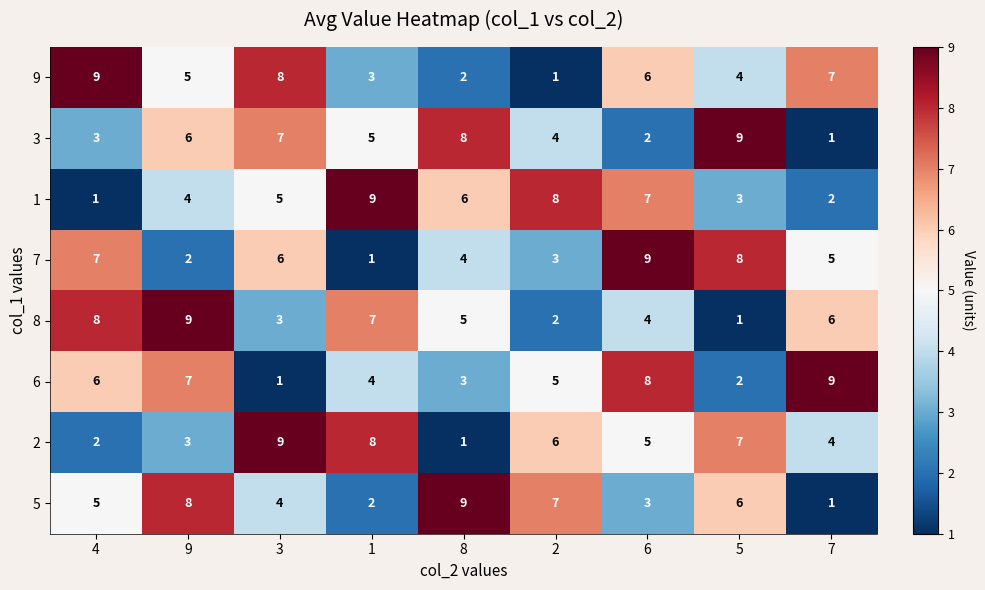

What is the sum of all 7 values?

45